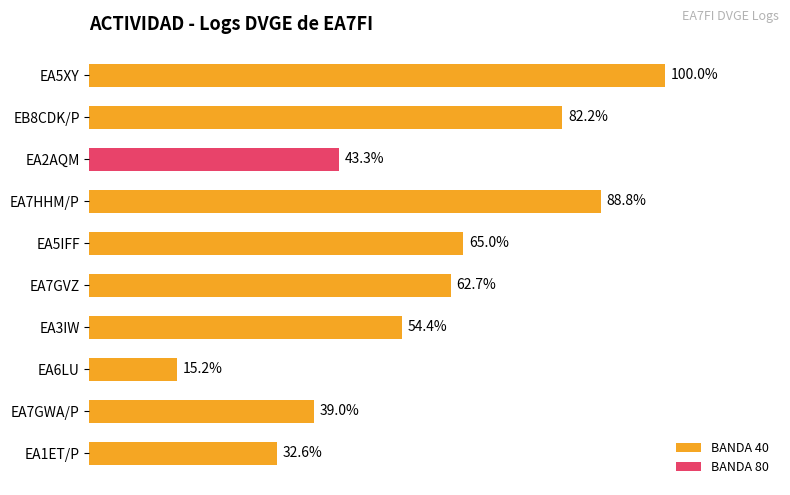

List the labels in order of value, largest first.

EA5XY, EA7HHM/P, EB8CDK/P, EA5IFF, EA7GVZ, EA3IW, EA2AQM, EA7GWA/P, EA1ET/P, EA6LU